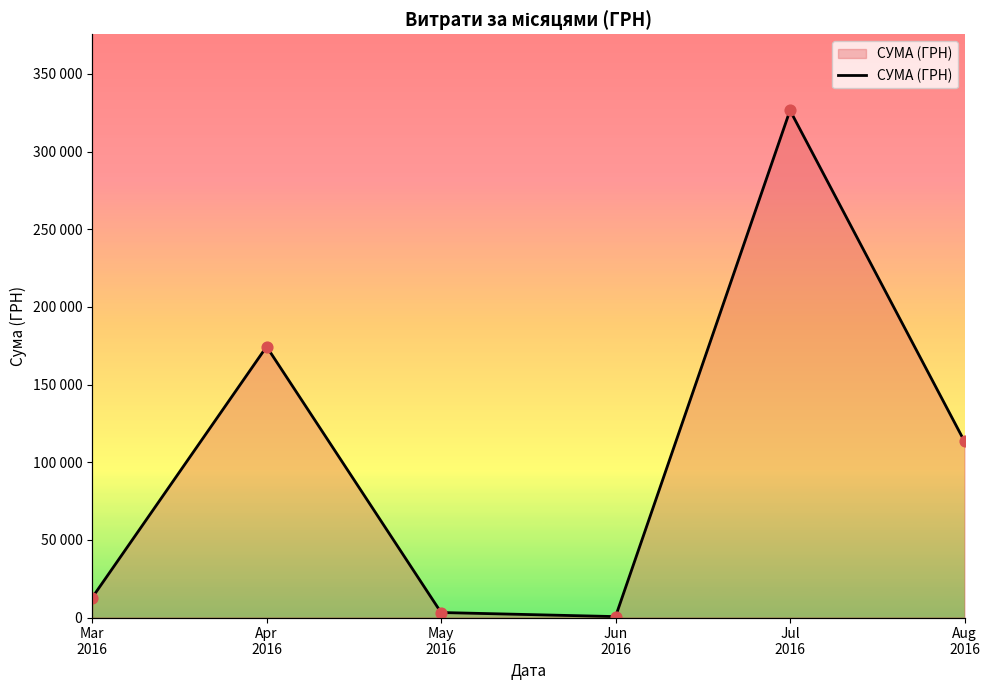

What is the change in value from May
2016 to Jul
2016?

+323346.9